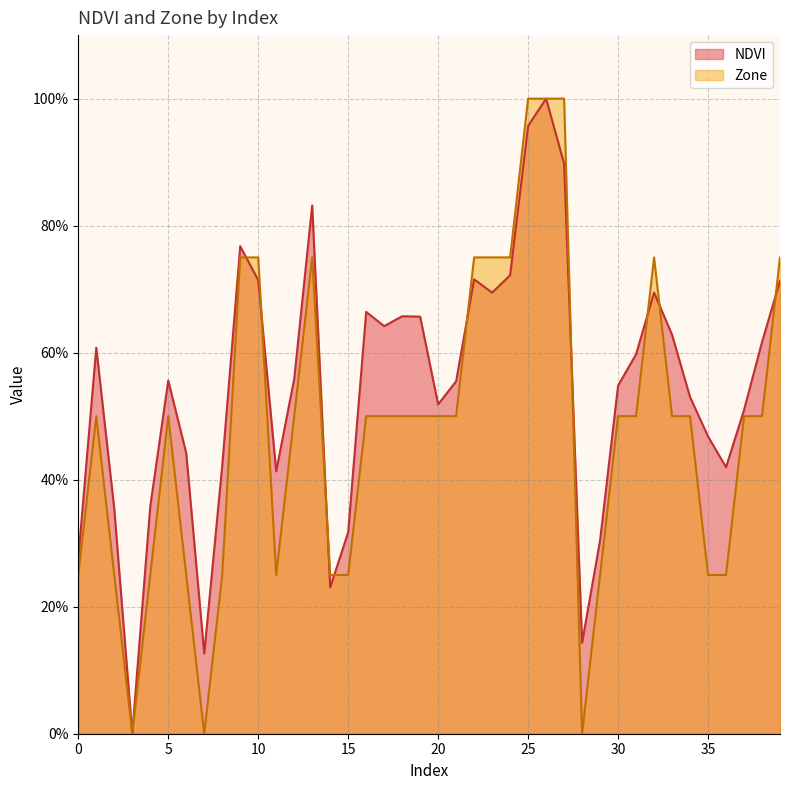

What value does the Zone series have at 25?

1.0